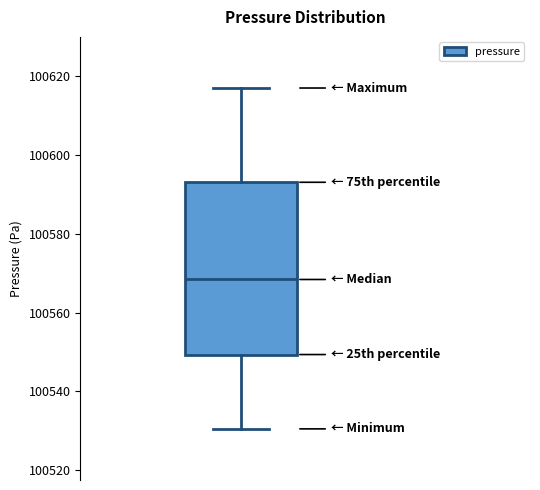

Transcribe this box plot: give where the median line is, the range the box spans, and where the two whiskers end, as read against the y-axis. The values are not printed on the chart, so give them approximately, as read against the axis.

median 100568, box 100550 to 100594, whiskers 100530 to 100618